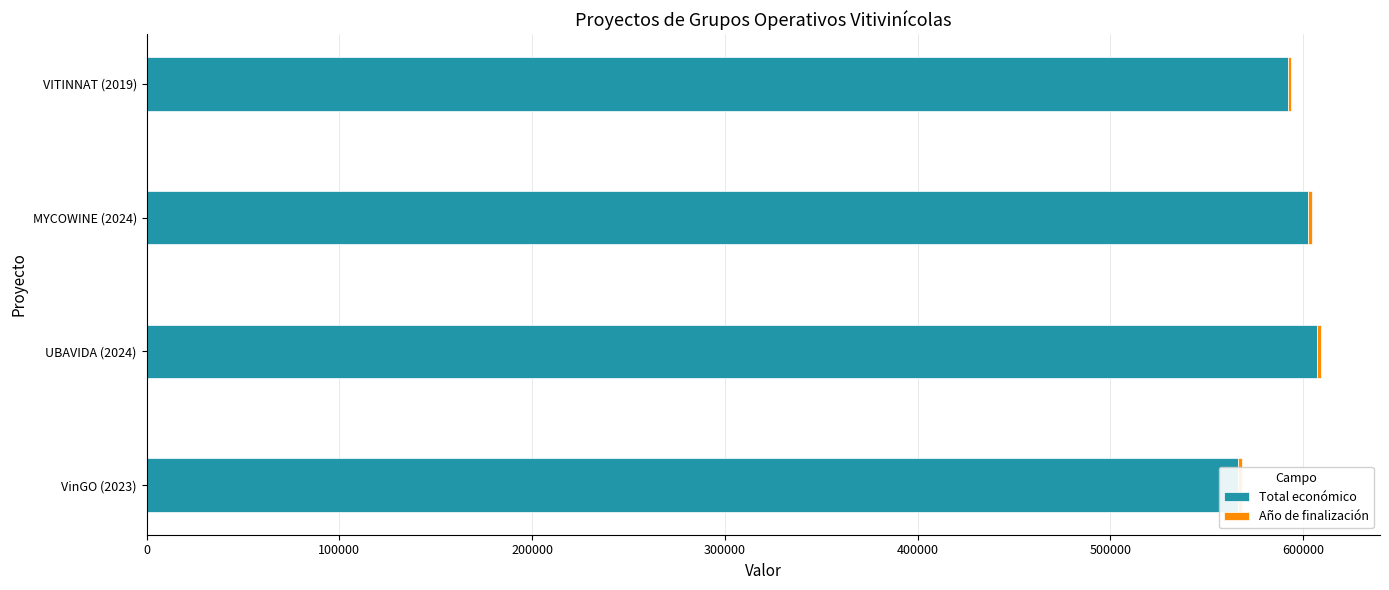

Count the number of data series in this chart.

2